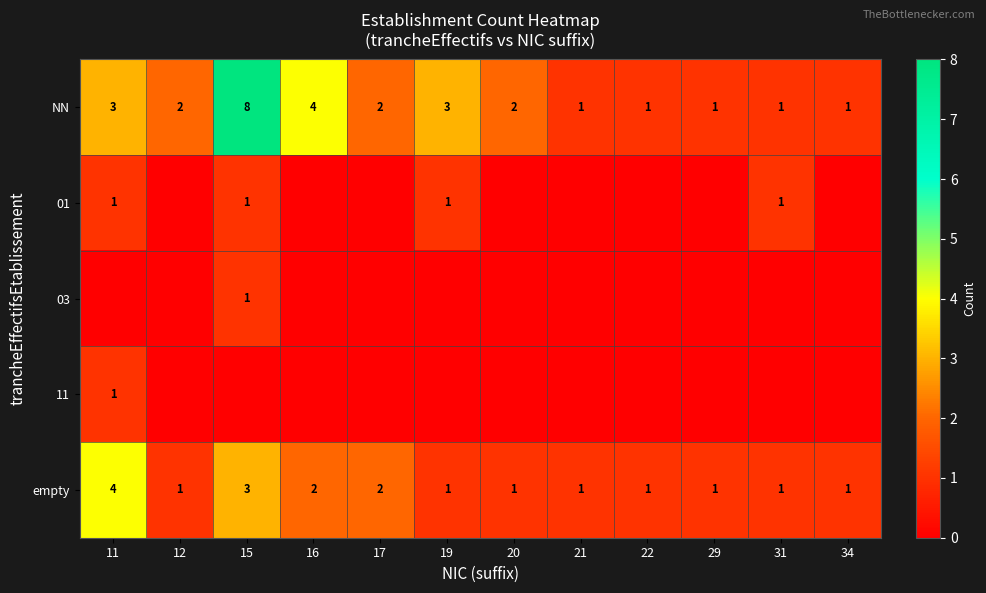

What is the difference between the highest and lowest values at 16?

4